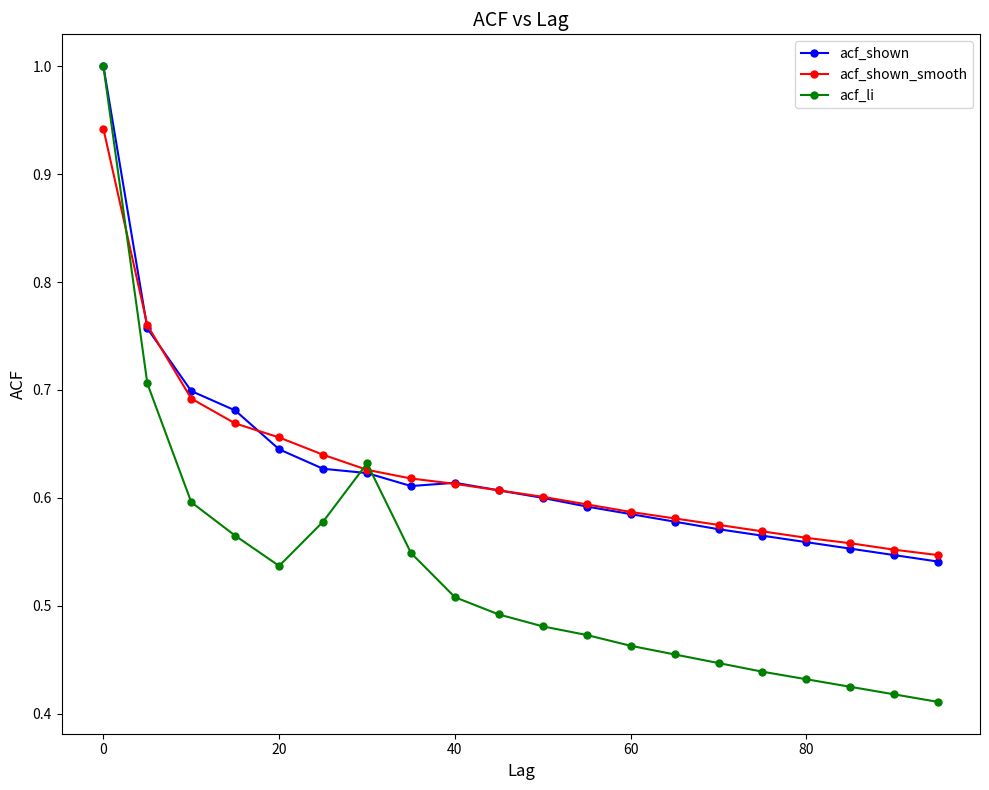

What is the sum of all acf_li values?

10.6